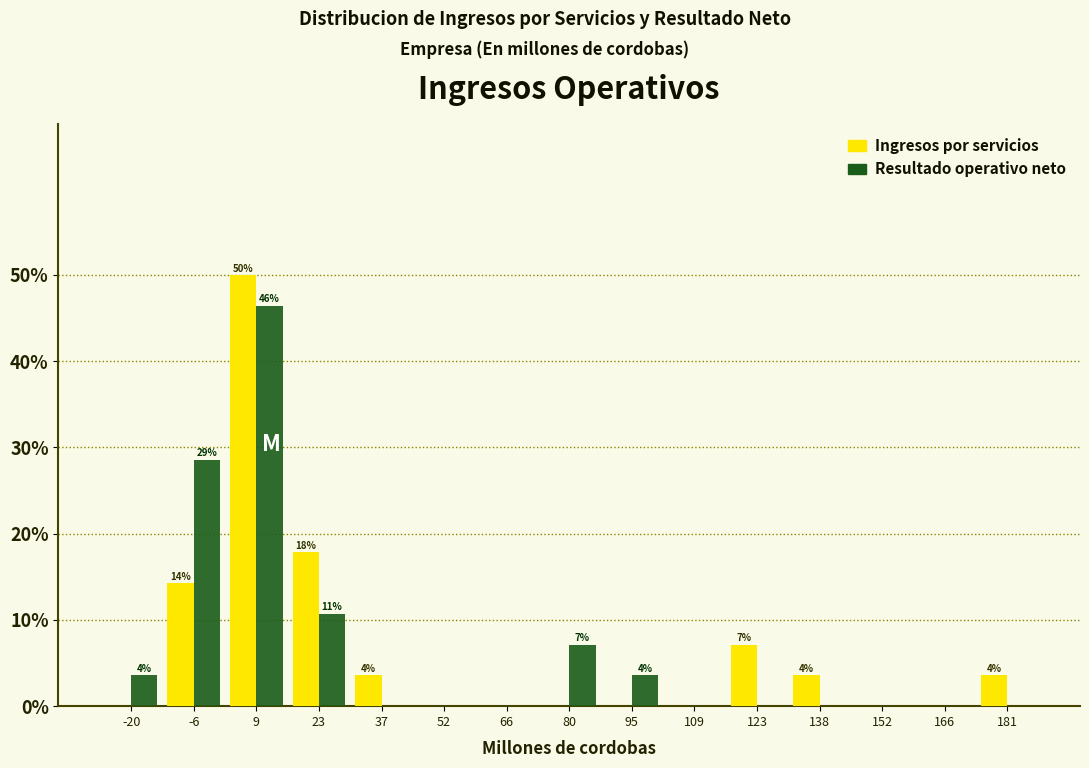

In the Resultado operativo neto series, which range on the x-axis has the tallest bar?

2 to 16